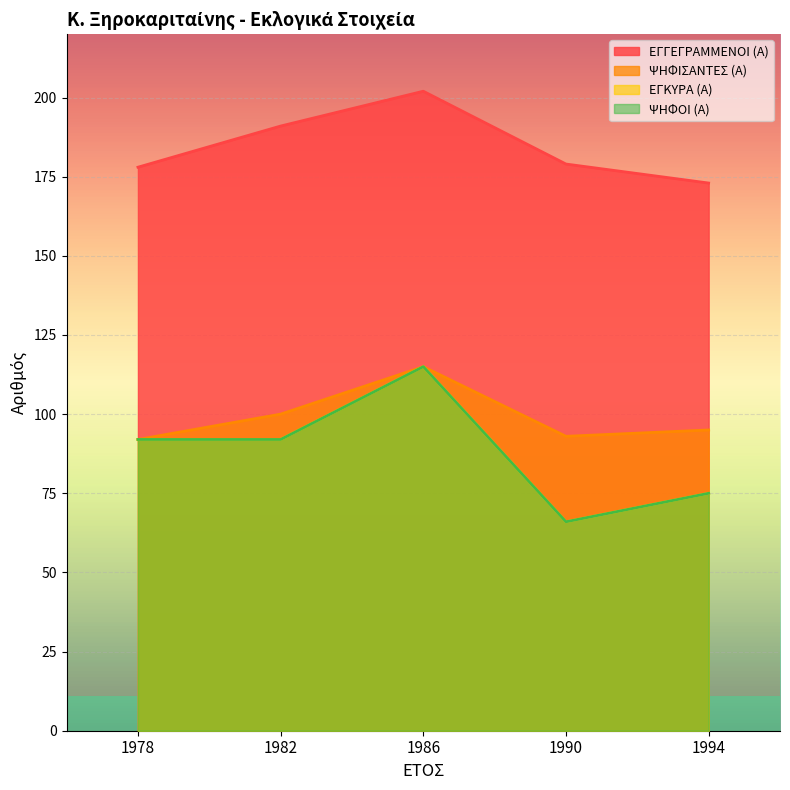

What is the difference between the maximum and minimum values in the ΨΗΦΟΙ (Α) series?

49